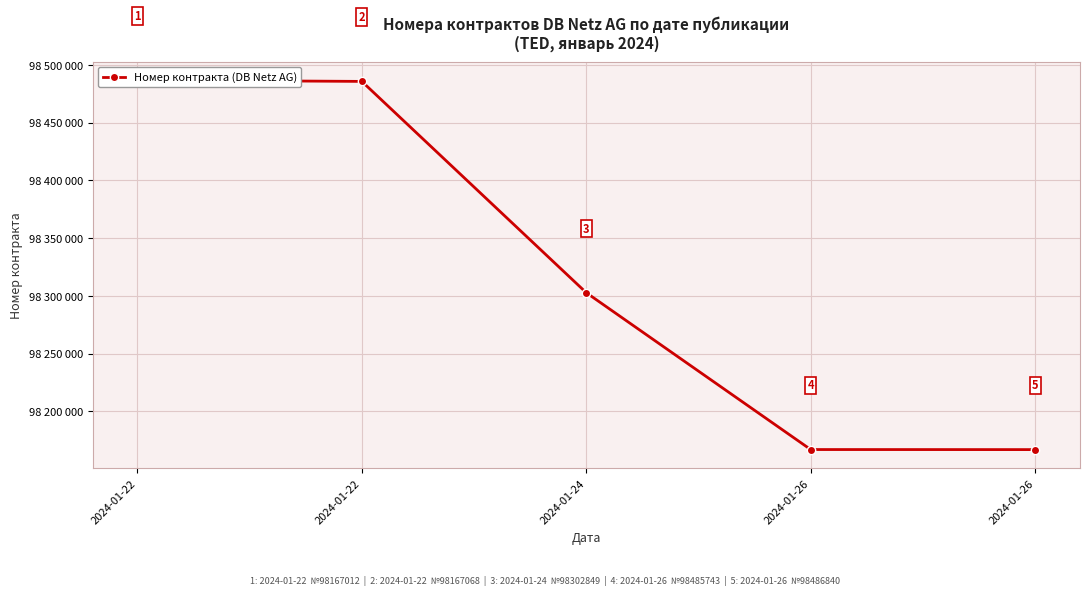

How many distinct data groups are displayed?

1